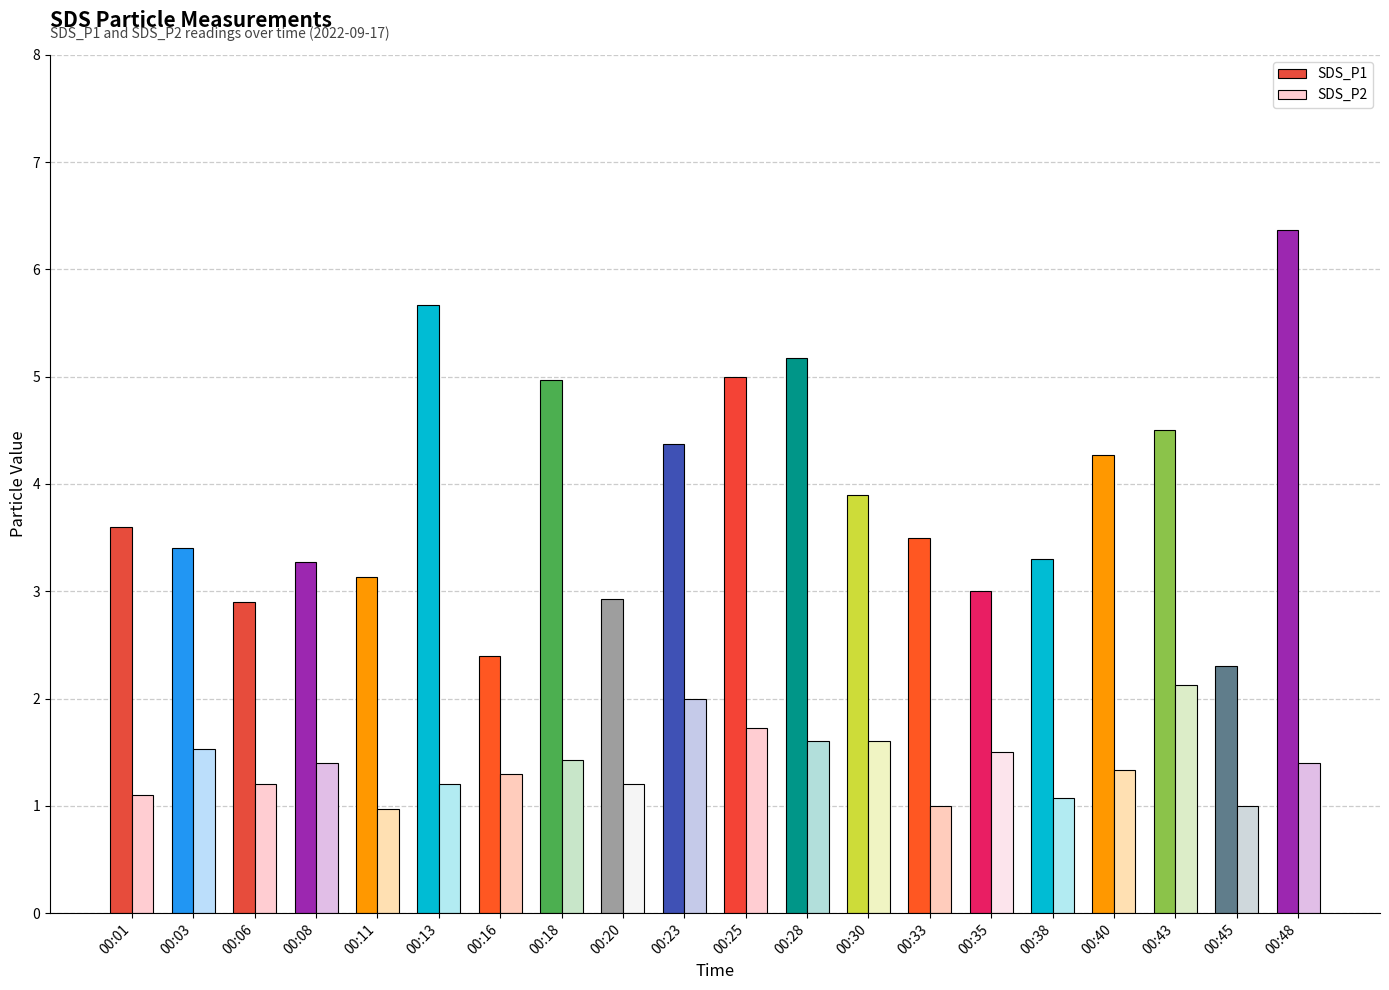

What is the total value across all series at 00:25?

6.7